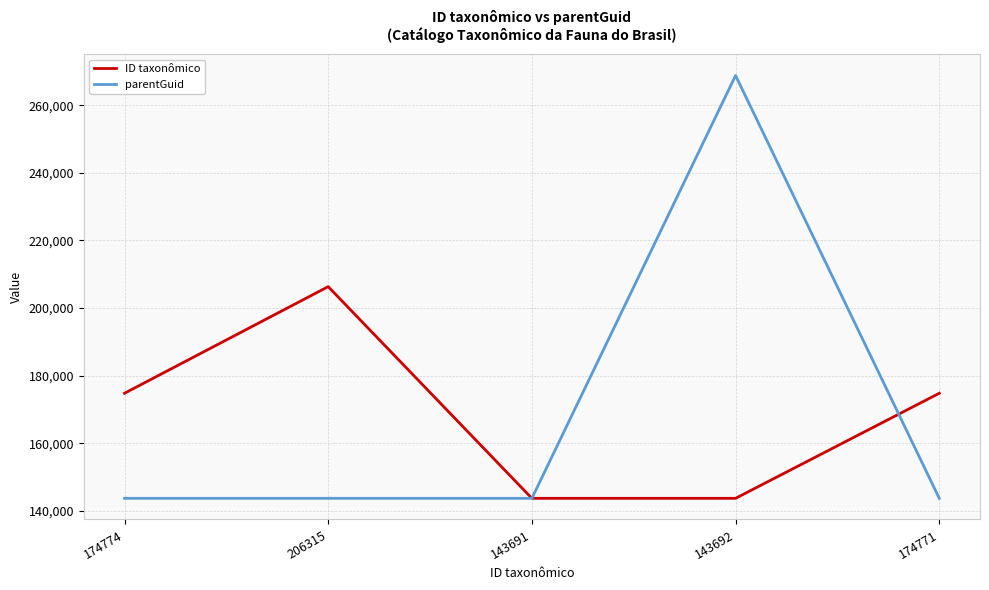

At which category is the sum across all series the highest?

143692